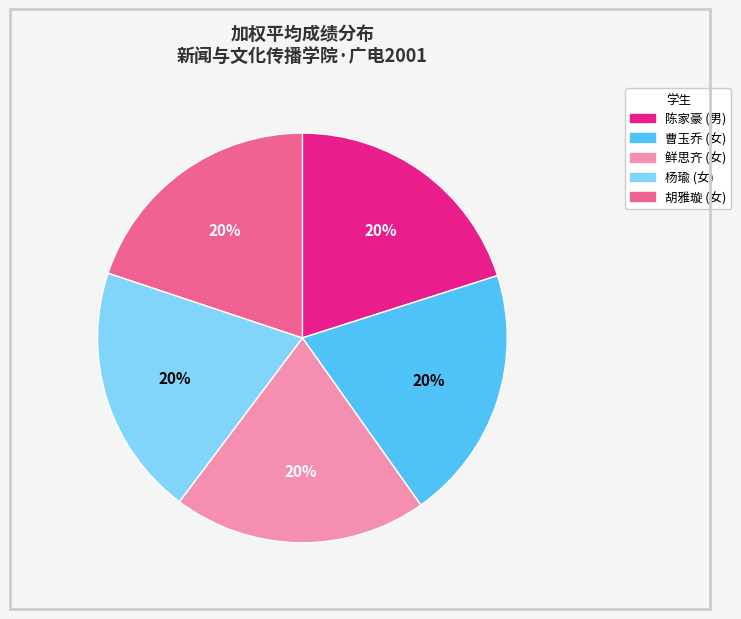

Does 胡雅璇 represent more than half of the total?

No